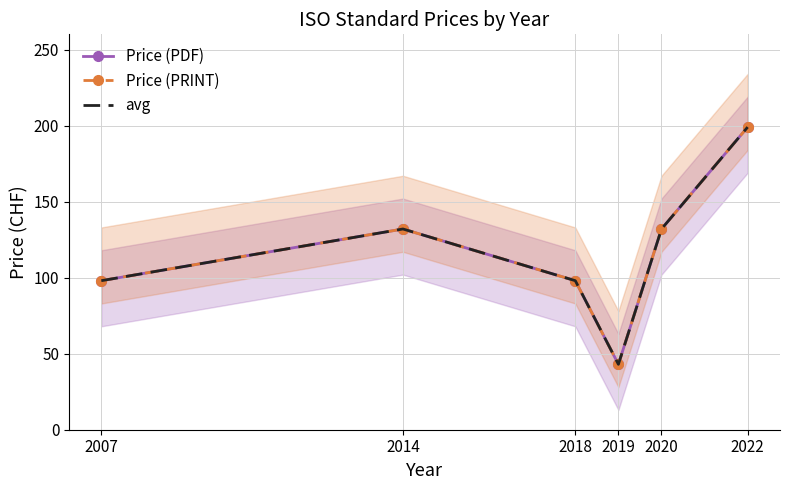

What is the sum of all Price (PDF) values?

702